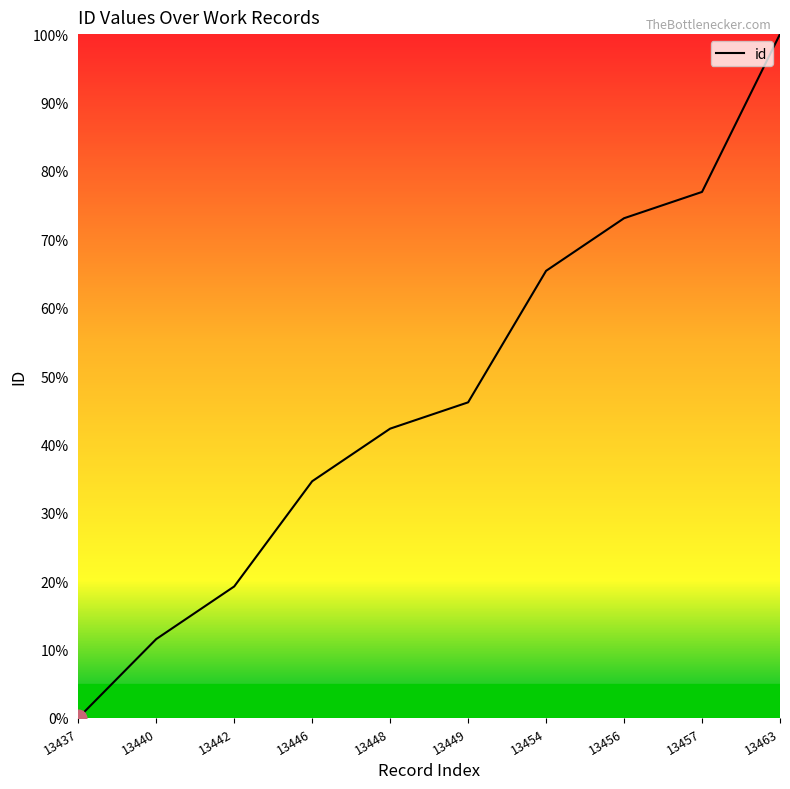

Does the chart display data point markers on the line(s)?

No